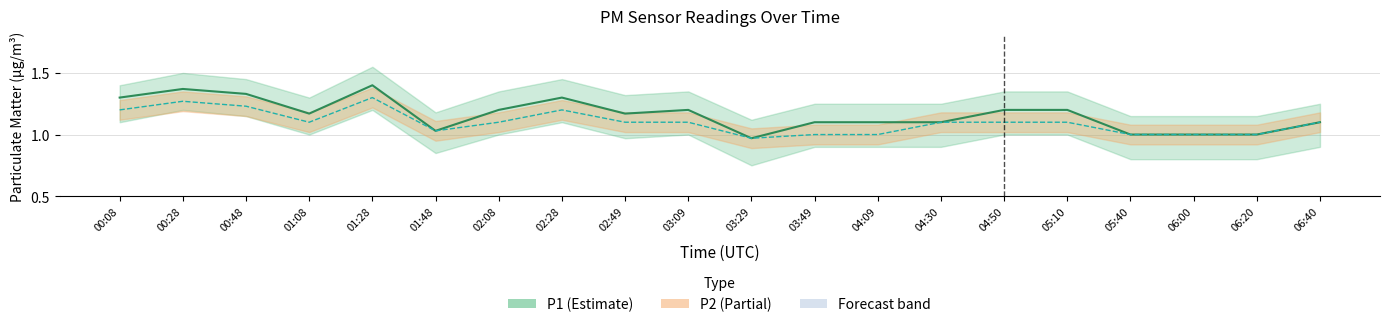

Between 02:28 and 03:09, which series saw the biggest shift?

P1